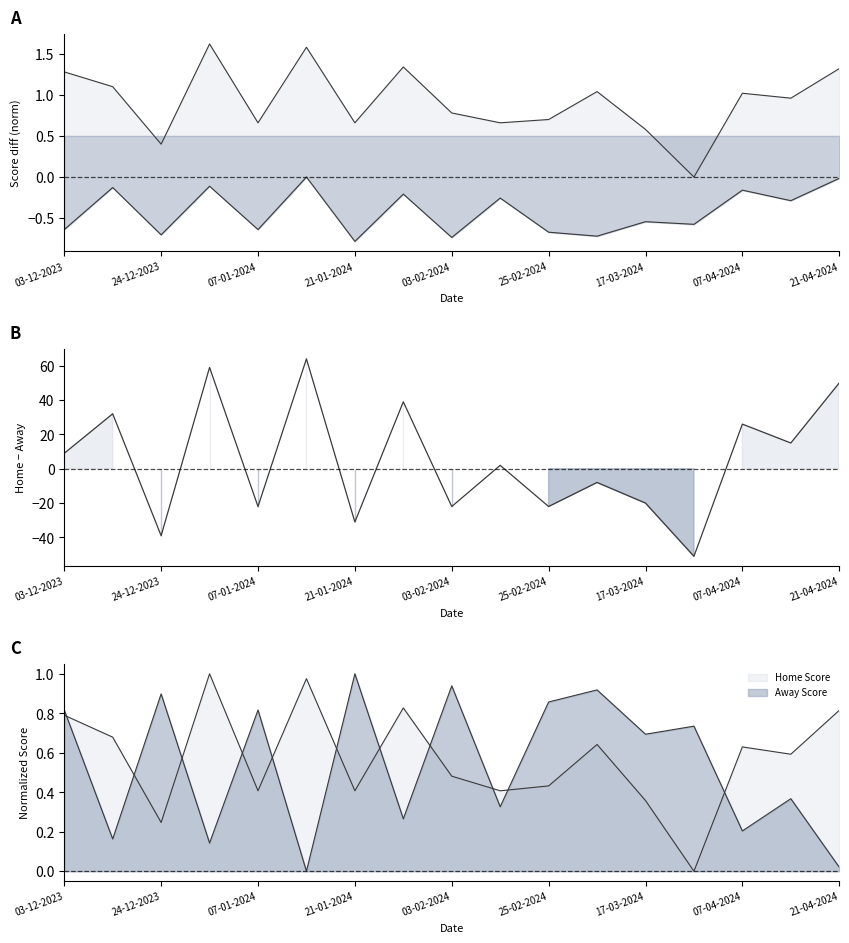

What is the difference between the Away Score values at 03-12-2023 and 21-01-2024?

0.1